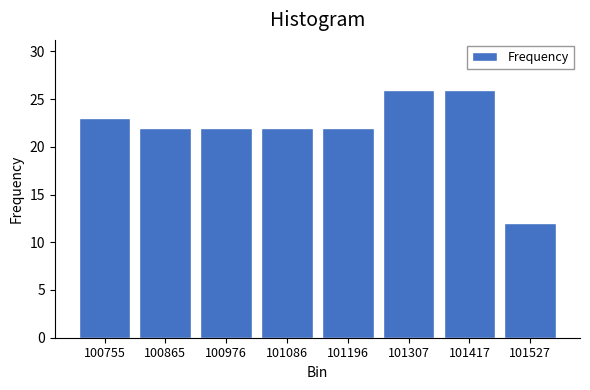

How tall is the bar that spans 101480 to 101580 on the x-axis? Neither the bar edges nor the heights are printed on the chart, so give them approximately, as read against the axes.

12